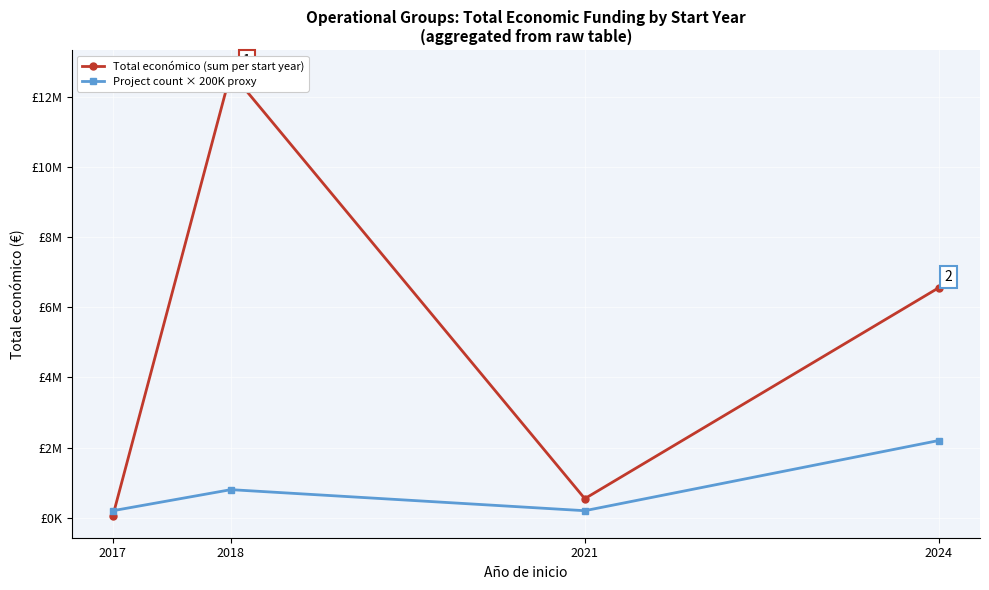

Rank the series by their maximum value, from highest to lowest.

Total económico (sum per start year), Project count × 200K proxy